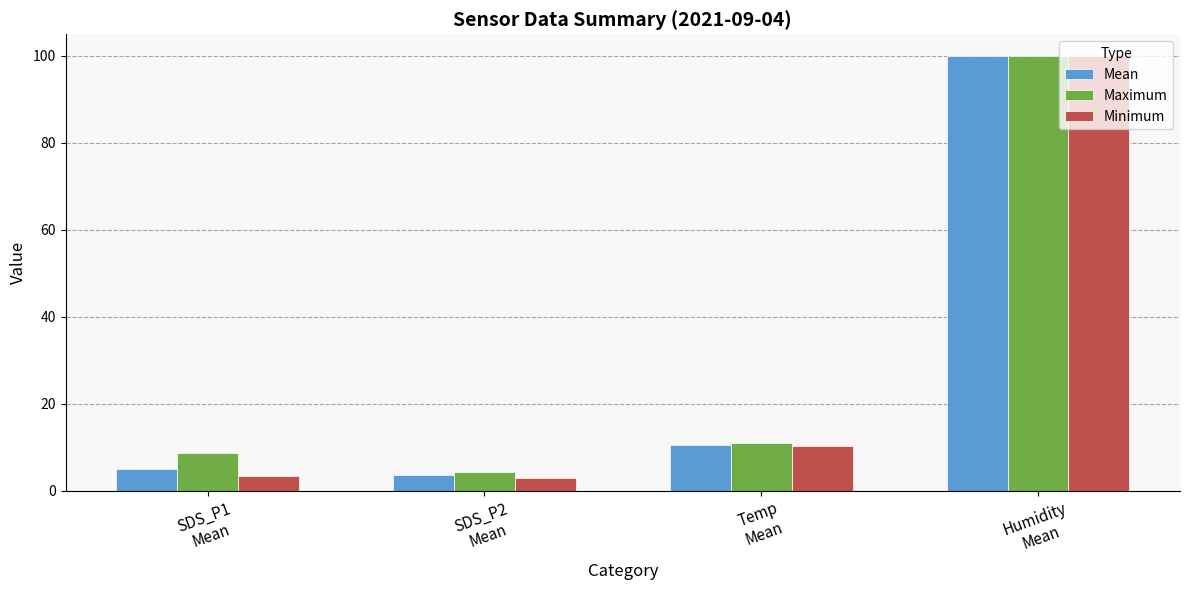

What are all the series names shown in the legend?

Mean, Maximum, Minimum